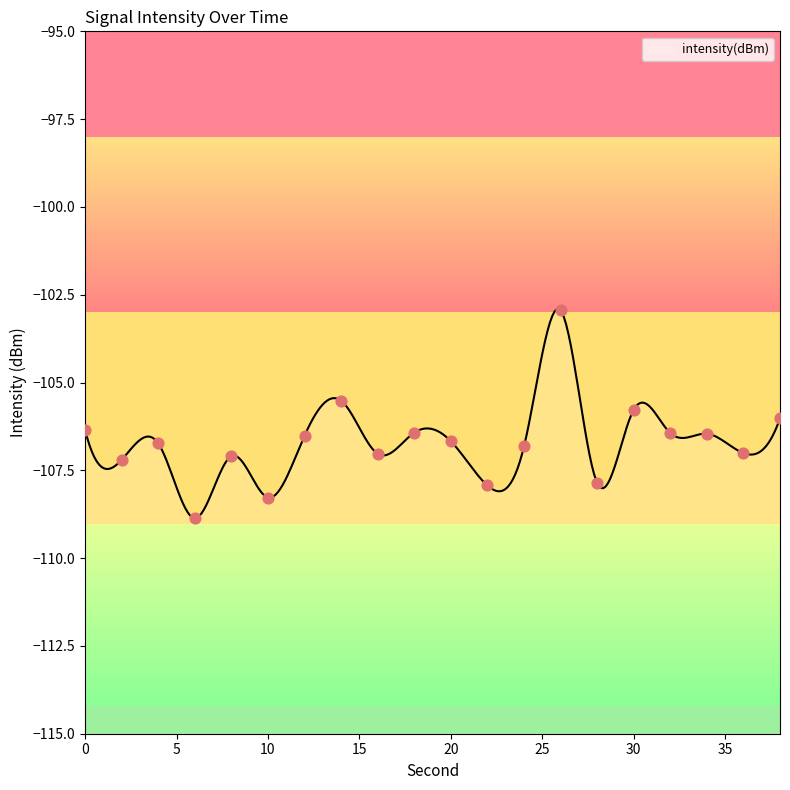

Which has a higher value, 34 or 20?

34